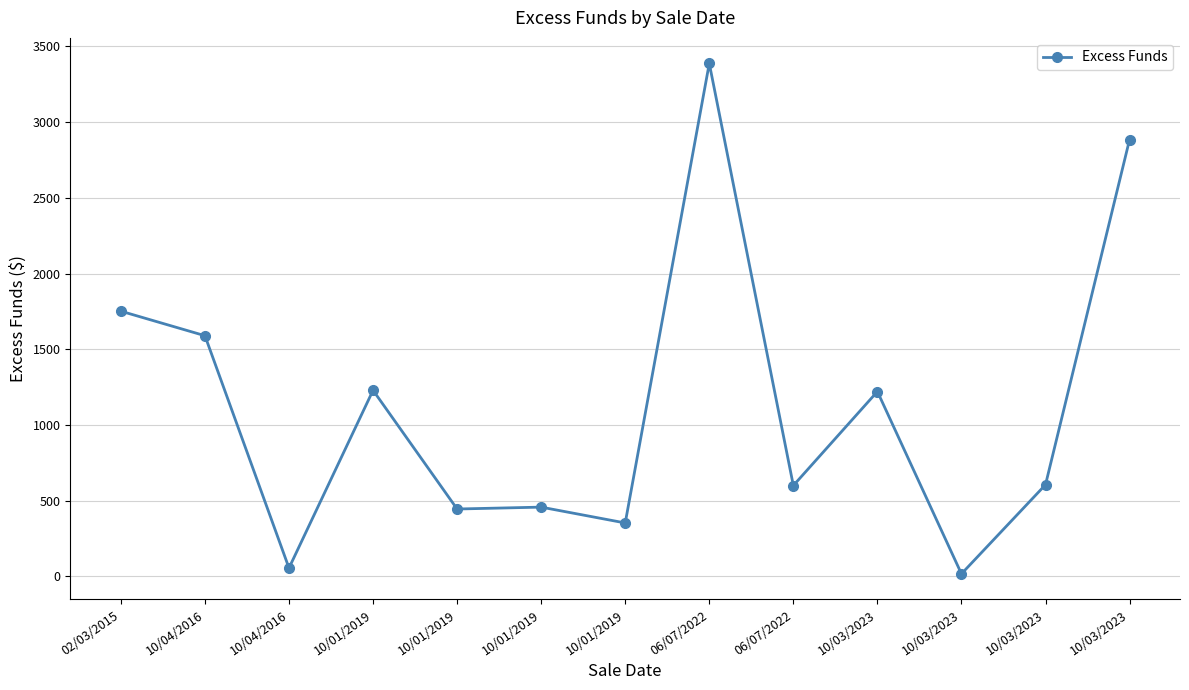

How many lines are shown in the chart?

1